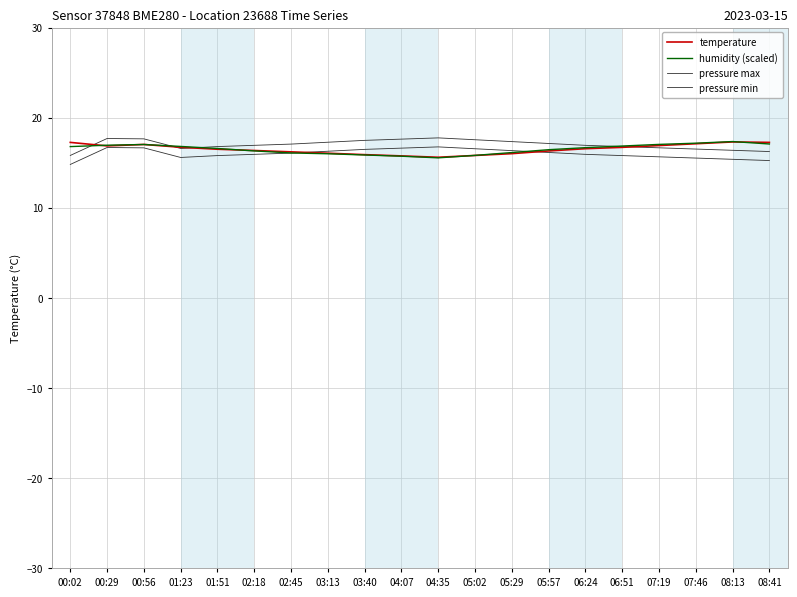

True or false: humidity (scaled) has a value of 16.7 at 06:24.

True